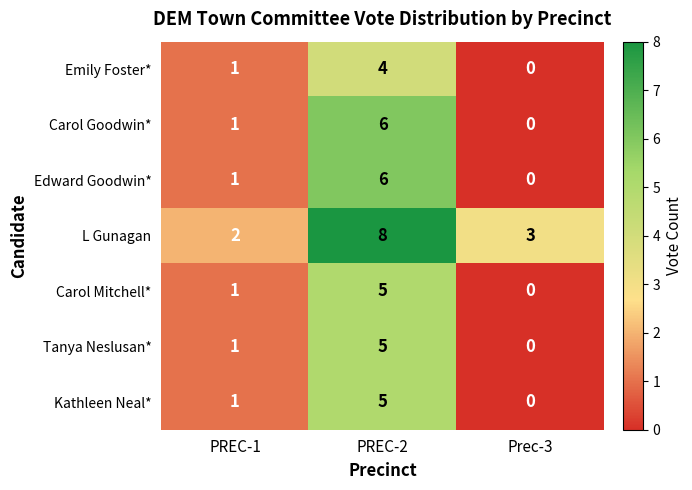

At which category is the sum across all series the highest?

PREC-2